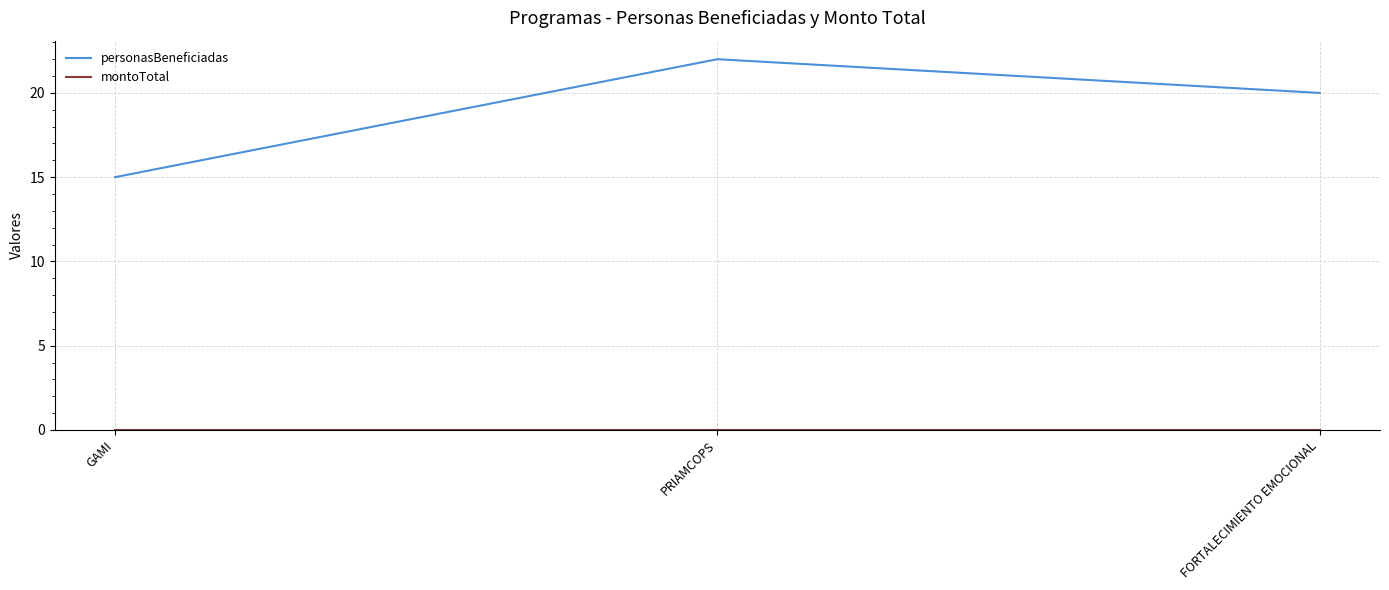

Between PRIAMCOPS and FORTALECIMIENTO EMOCIONAL, which series saw the biggest shift?

personasBeneficiadas